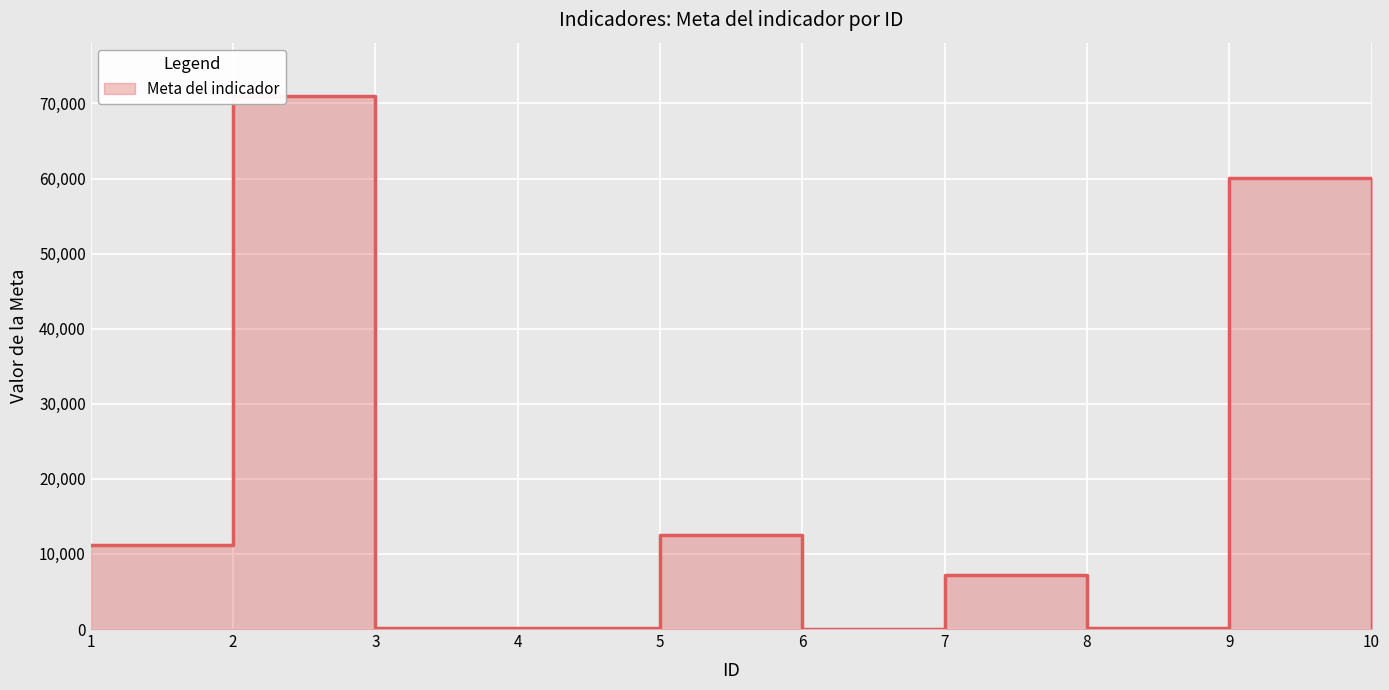

Is it true that the value at 2 is 71000?

True